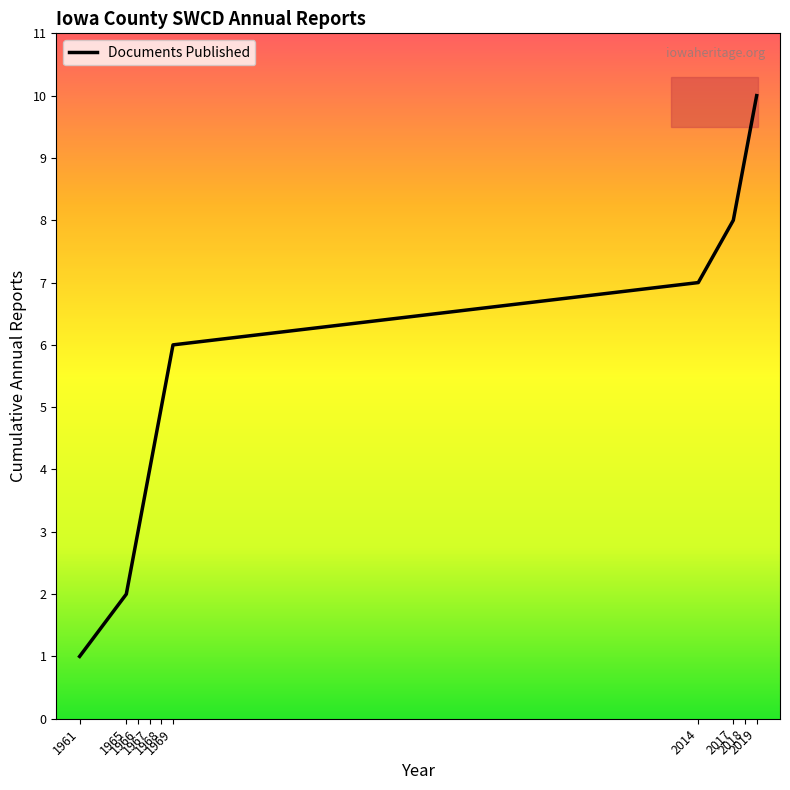

The value at 1961 is 1. True or false?

True